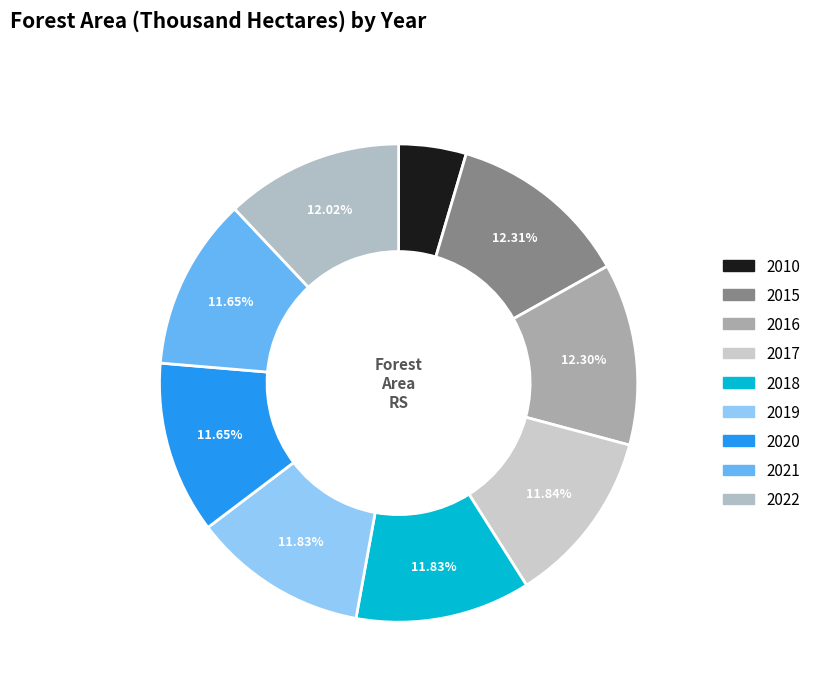

Which slice is the smallest?

2010